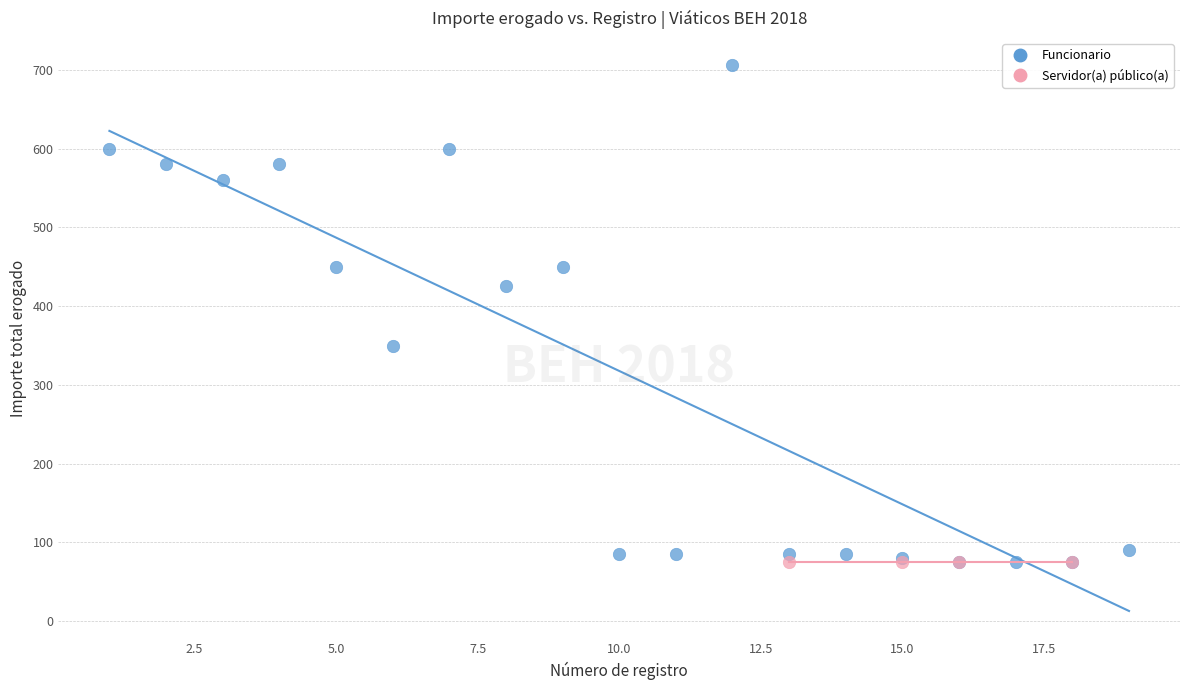

Which series reaches the maximum Y coordinate?

Funcionario